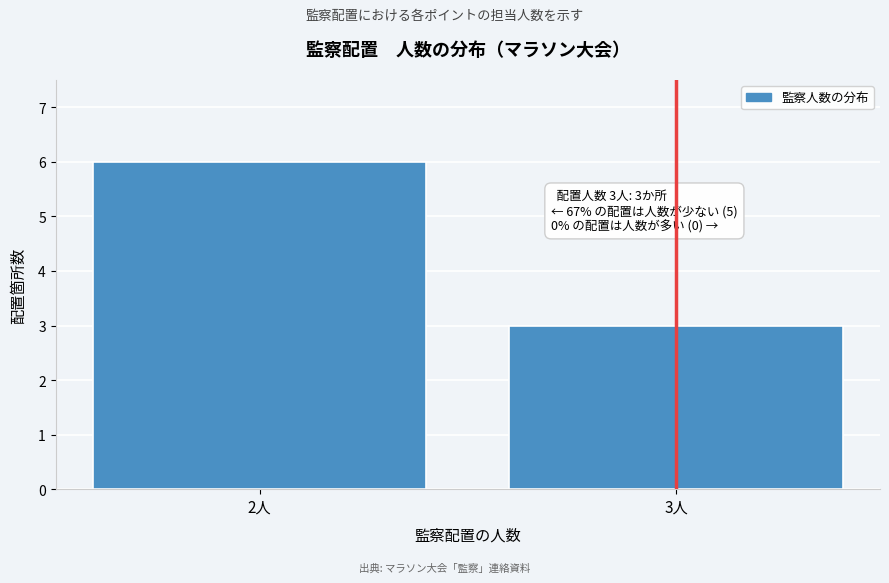

Reading left to right, what are all the values shown in this chart?

2人=6	3人=3